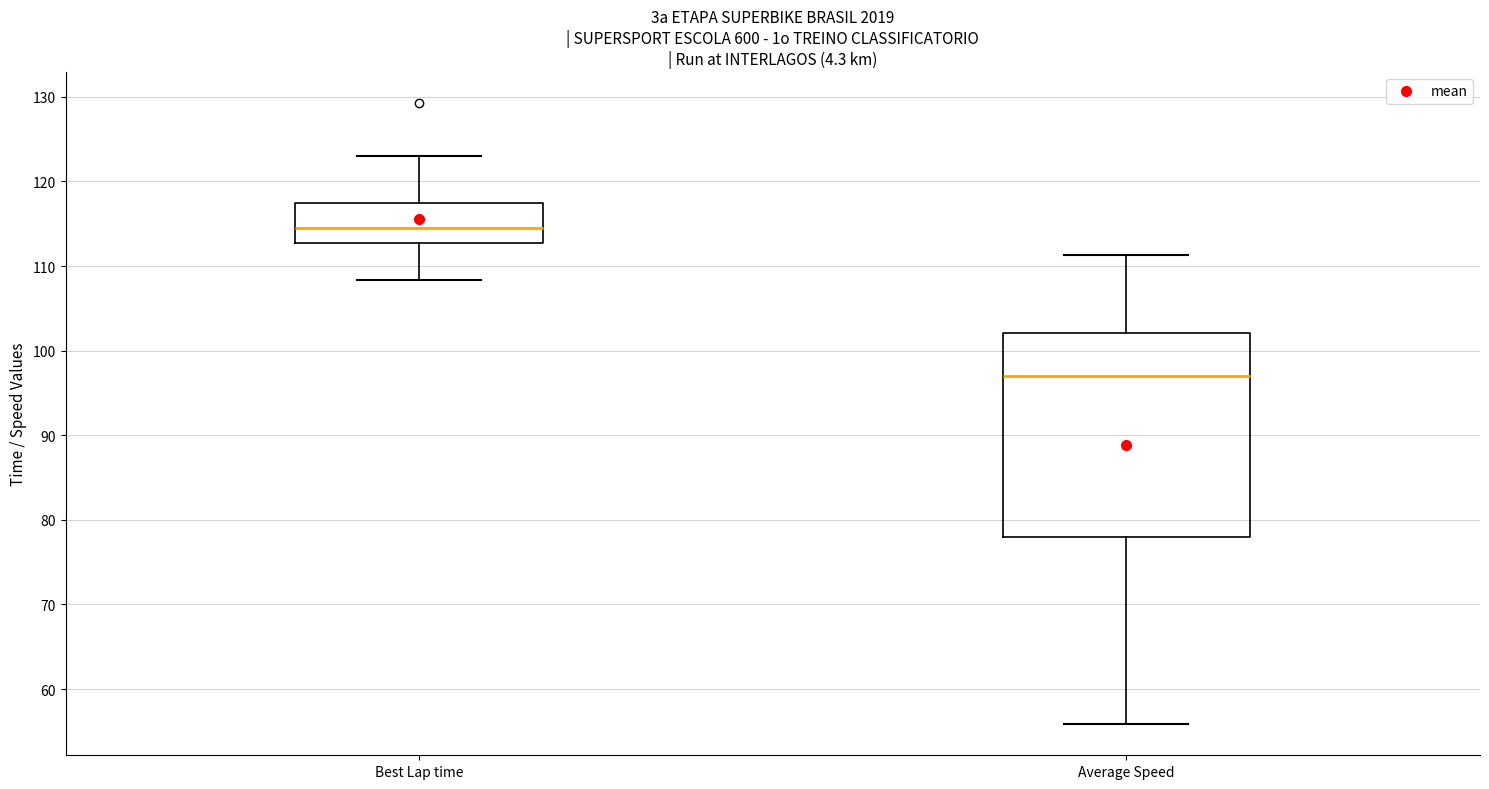

Reading left to right, read every box against the y-axis: the position of its median line, the range the box covers, and the ends of its whiskers. The values are not printed on the chart, so give them approximately, as read against the axis.

Best Lap time: median 115, box 113 to 117, whiskers 108 to 123
Average Speed: median 97, box 78 to 102, whiskers 56 to 111